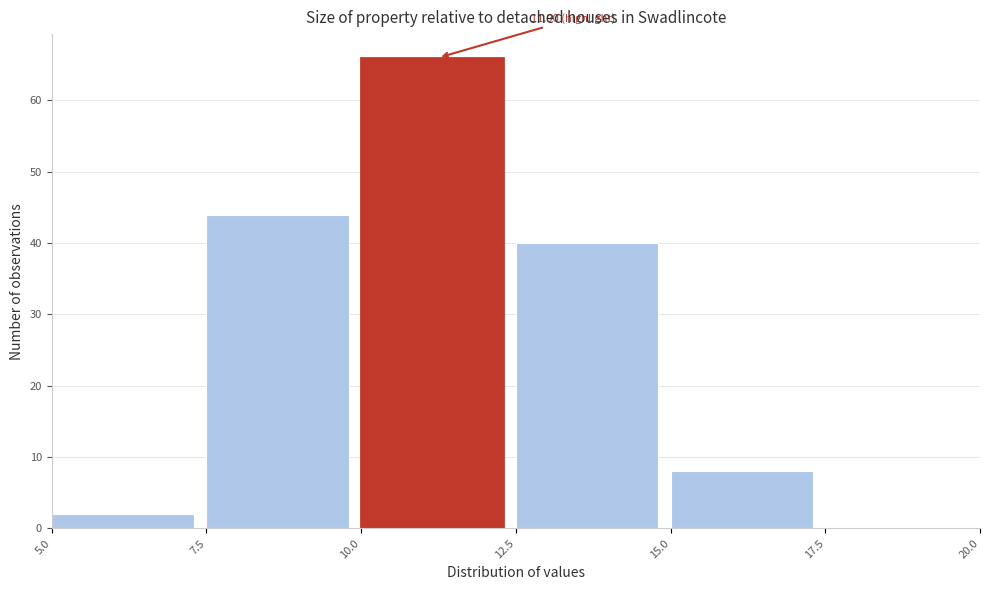

Which range on the x-axis has the tallest bar?

10.0 to 12.5